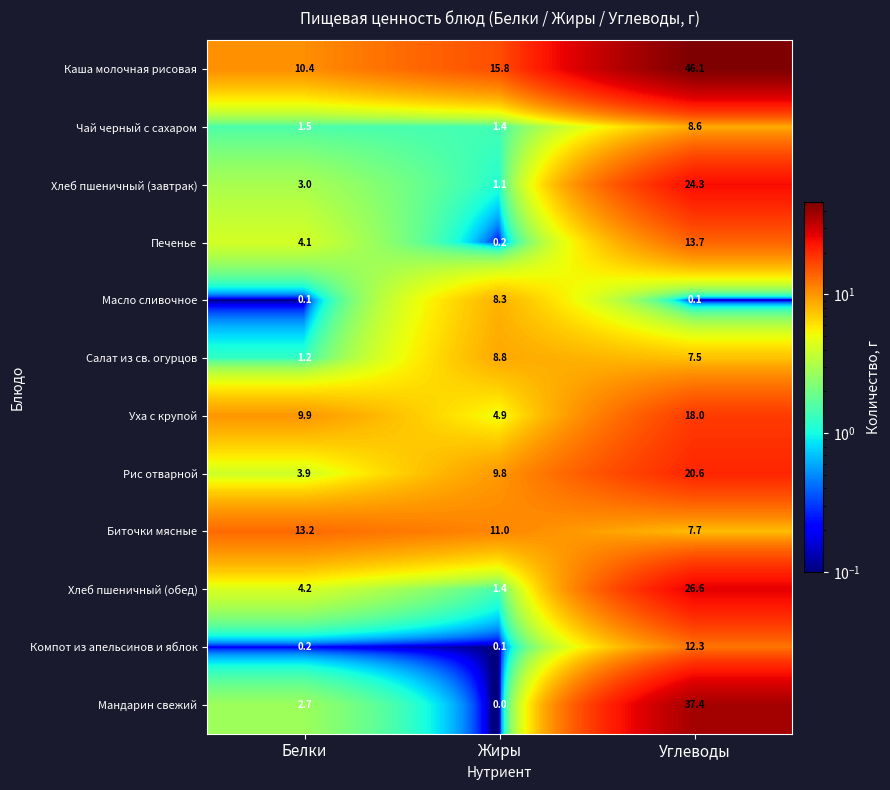

How many values in the Мандарин свежий series exceed 2?

2